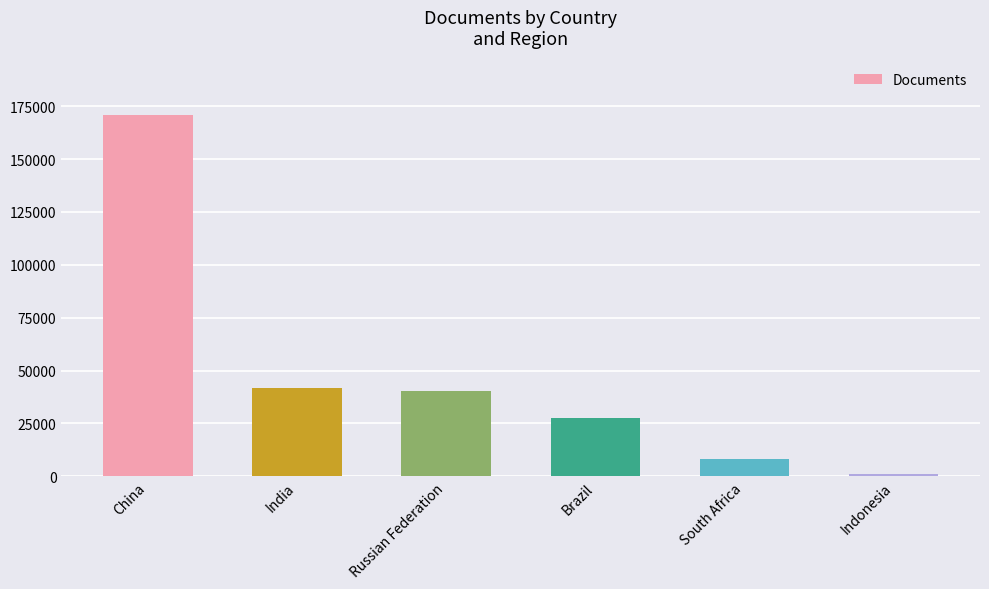

Between South Africa and Brazil, which is larger?

Brazil